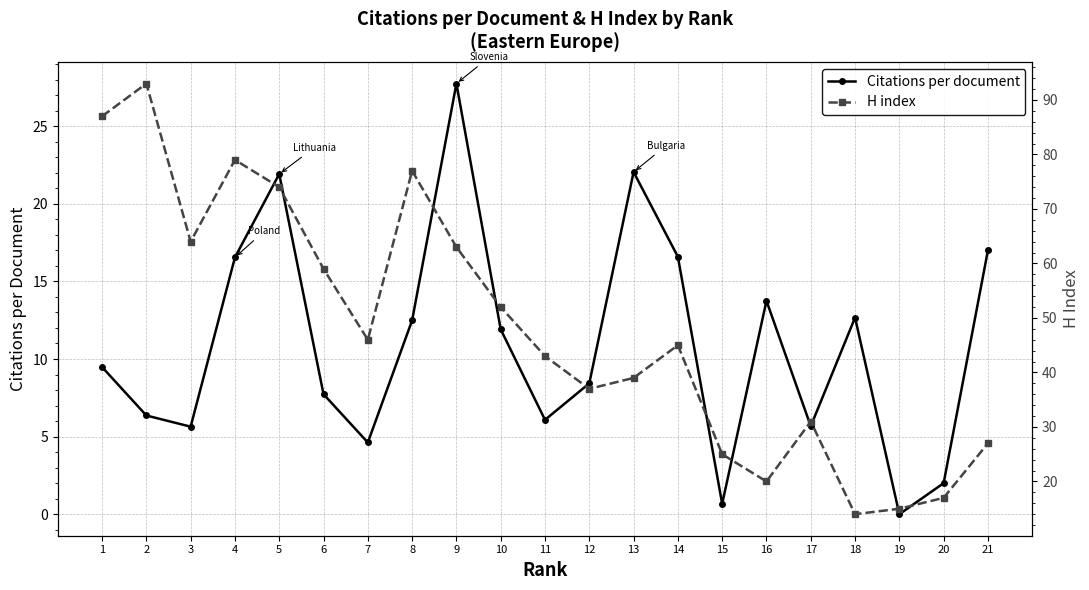

What is the highest value of the Citations per document series?

27.8